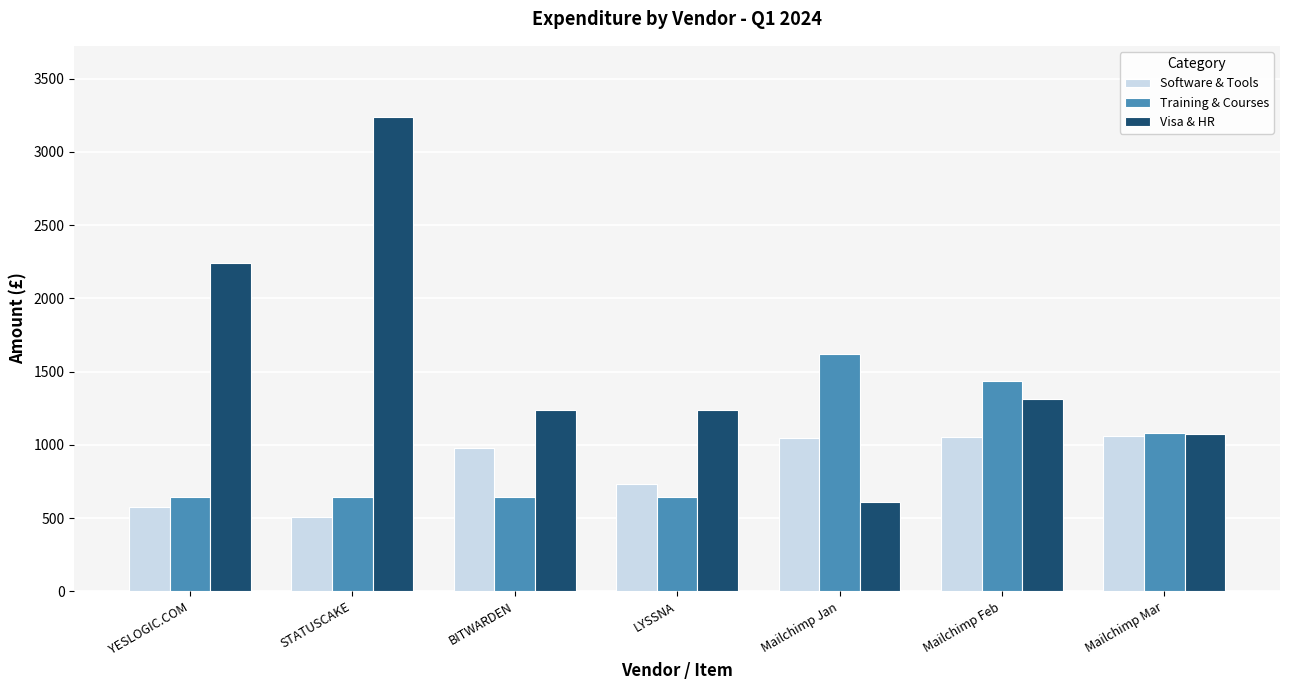

List the series in order of their overall mean, lowest first.

Software & Tools, Training & Courses, Visa & HR